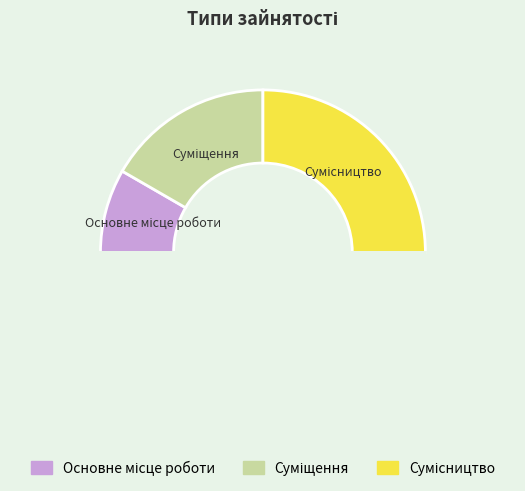

How many segments does this pie chart have?

4